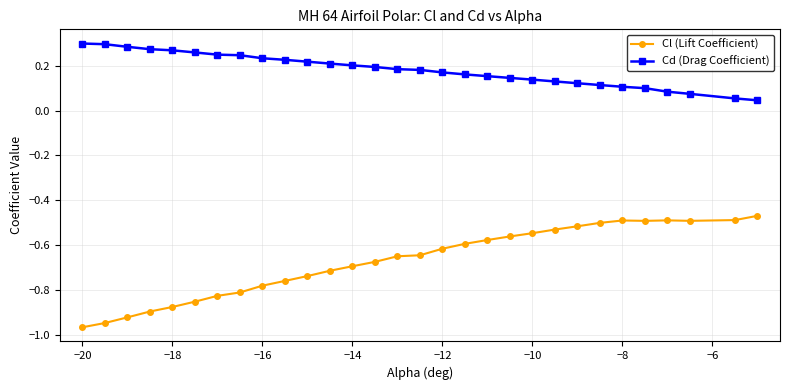

True or false: Cd (Drag Coefficient) and Cl (Lift Coefficient) cross at least once.

False